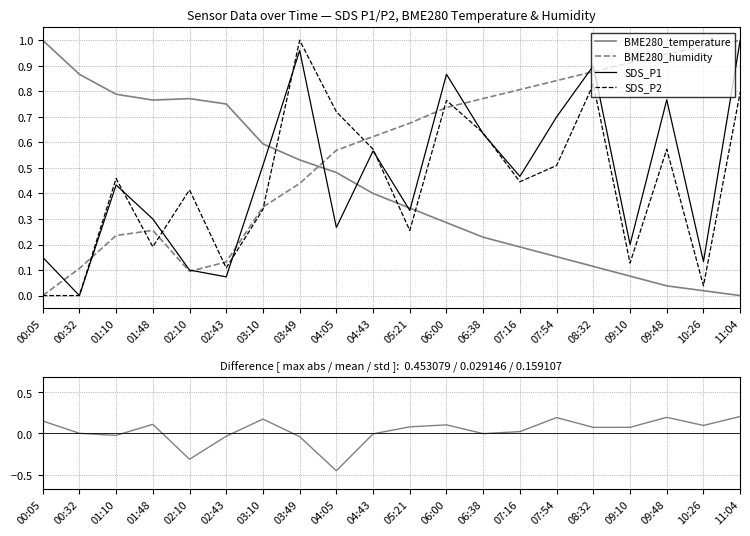

Which series ends up on top after the final intersection of SDS_P1 - SDS_P2 (norm) and BME280_humidity?

BME280_humidity